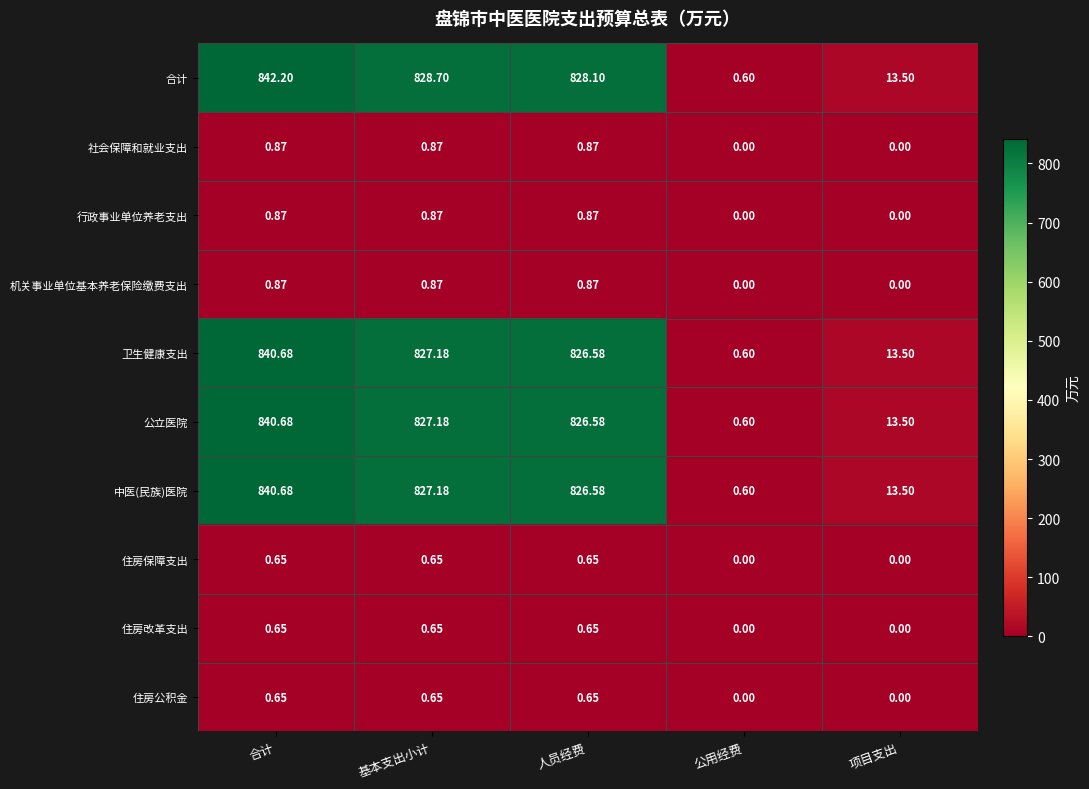

At which label does 卫生健康支出 reach its minimum?

公用经费